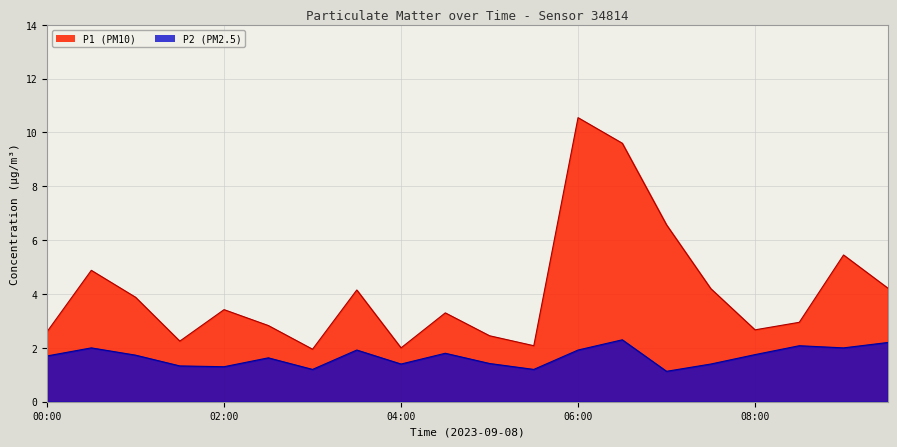

What position from the left is 08:00?

17